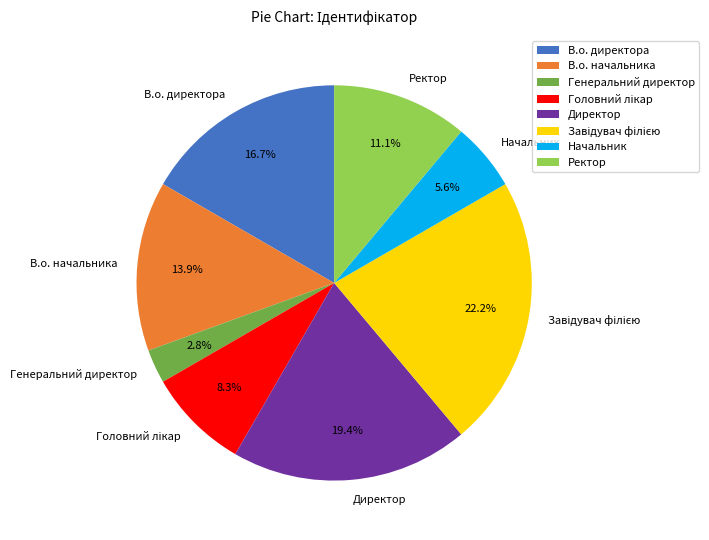

Which category has the smallest portion of the pie?

Генеральний директор